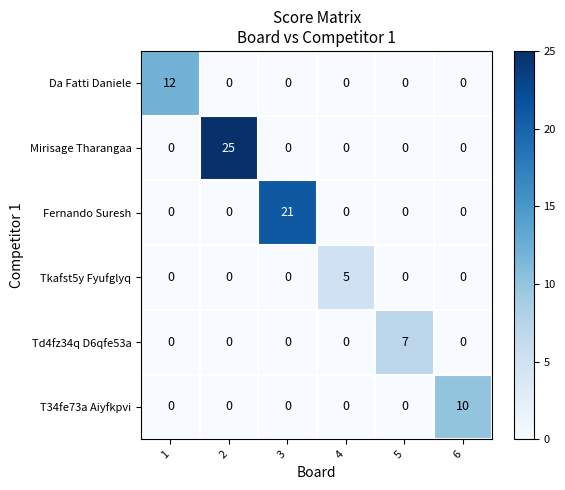

At which category is the sum across all series the highest?

2